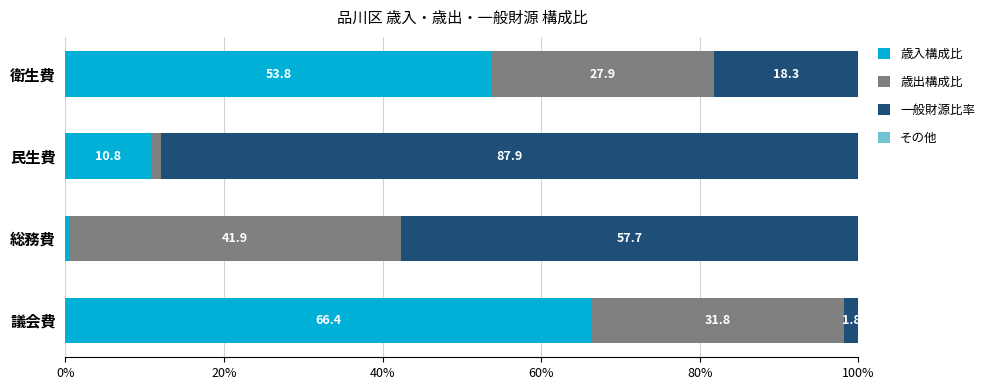

What is the total value across all series at 民生費?

100.0